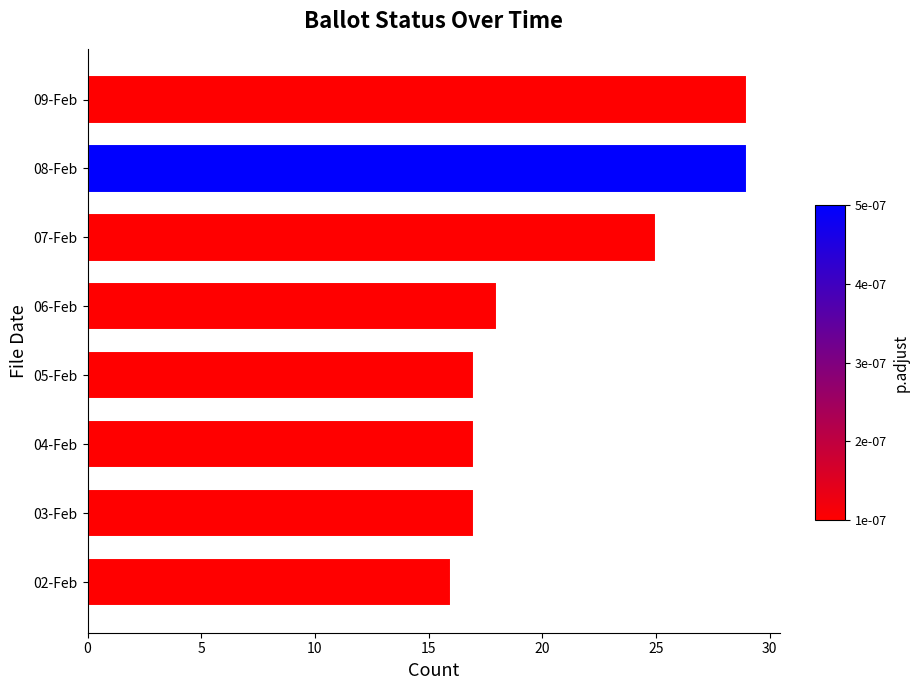

At which label is the value closest to 22?

07-Feb